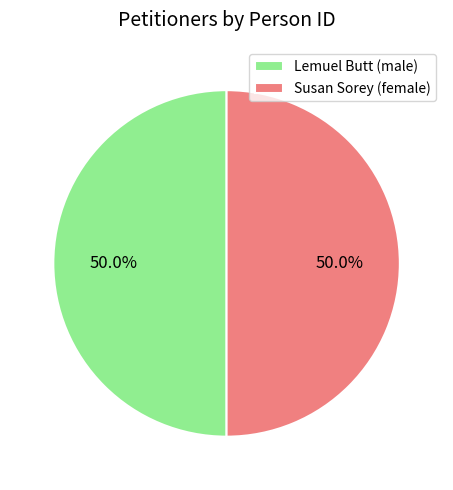

What percentage do Lemuel Butt (male) and Susan Sorey (female) together represent?

100.0%